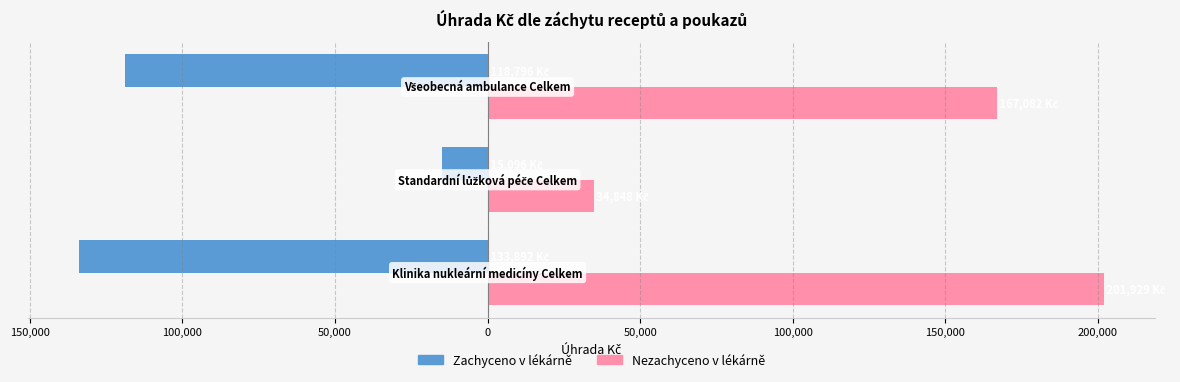

List the series in order of their peak value, lowest first.

Zachyceno v lékárně, Nezachyceno v lékárně